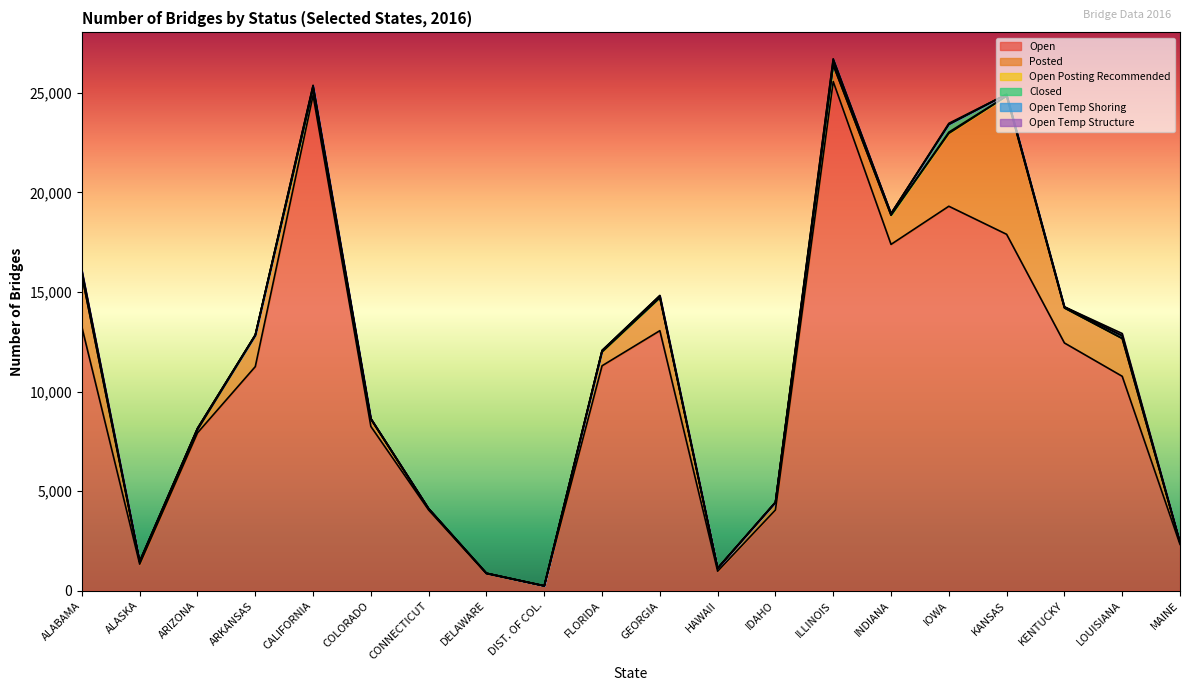

How many lines are shown in the chart?

6